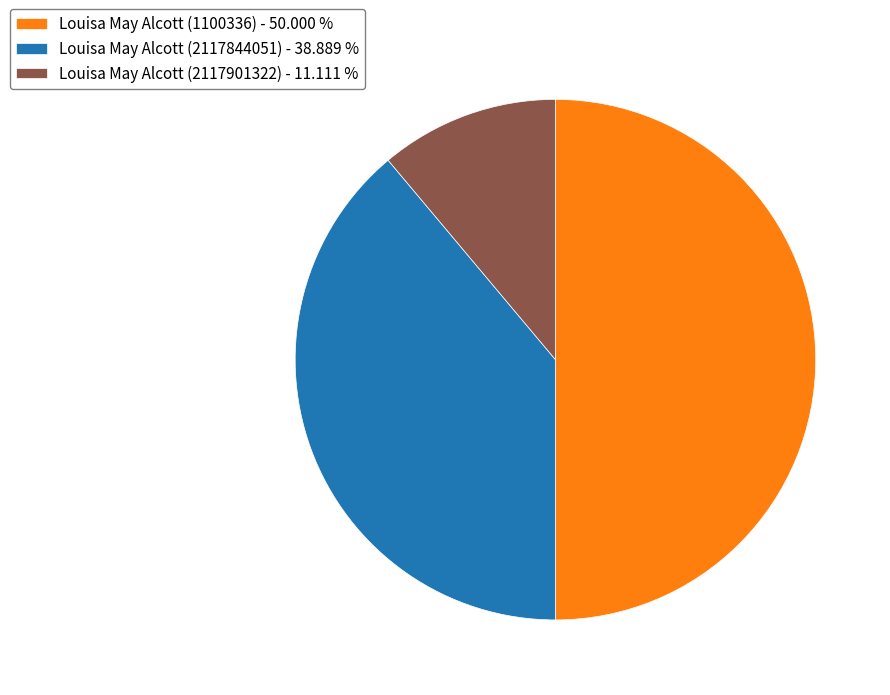

Between Louisa May Alcott (2117901322) and Louisa May Alcott (1100336), which is larger?

Louisa May Alcott (1100336)